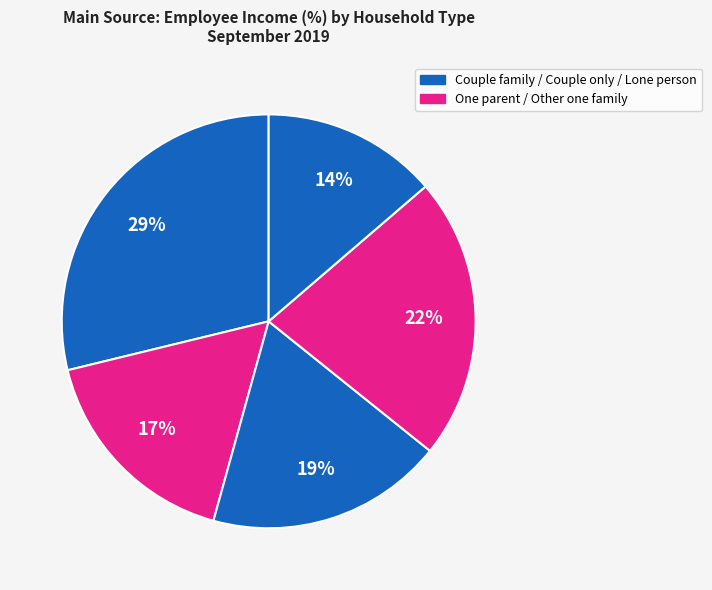

Count the number of slices in the pie.

5